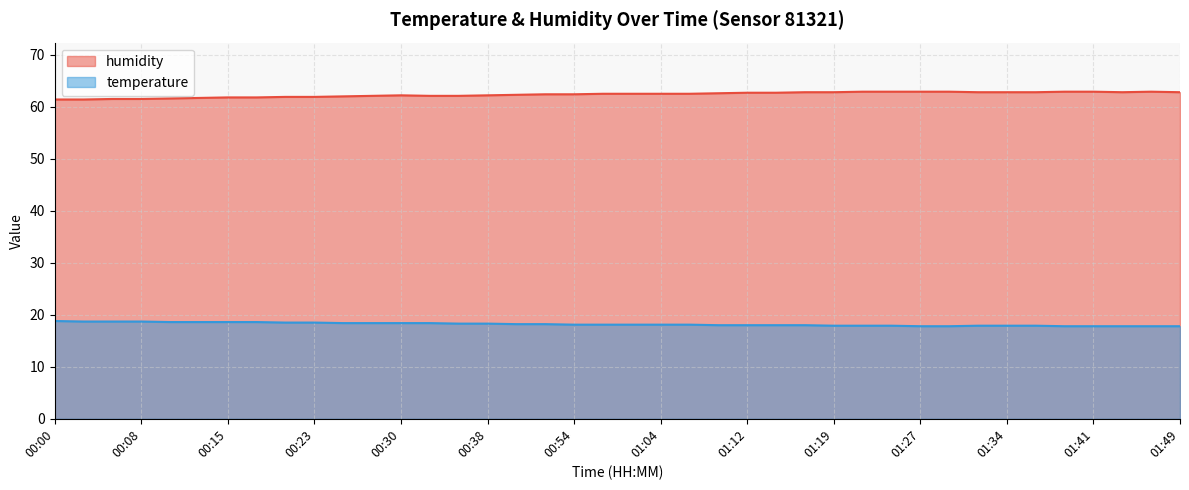

Reading left to right, transcribe all the data shown in this chart.

temperature: 18.8	18.7	18.7	18.7	18.6	18.6	18.6	18.6	18.5	18.5	18.4	18.4	18.4	18.4	18.3	18.3	18.2	18.2	18.1	18.1	18.1	18.1	18.1	18.0	18.0	18.0	18.0	17.9	17.9	17.9	17.8	17.8	17.9	17.9	17.9	17.8	17.8	17.8	17.8	17.8
humidity: 61.4	61.4	61.5	61.5	61.6	61.7	61.8	61.8	61.9	61.9	62.0	62.1	62.2	62.1	62.1	62.2	62.3	62.4	62.4	62.5	62.5	62.5	62.5	62.6	62.7	62.7	62.8	62.8	62.9	62.9	62.9	62.9	62.8	62.8	62.8	62.9	62.9	62.8	62.9	62.8